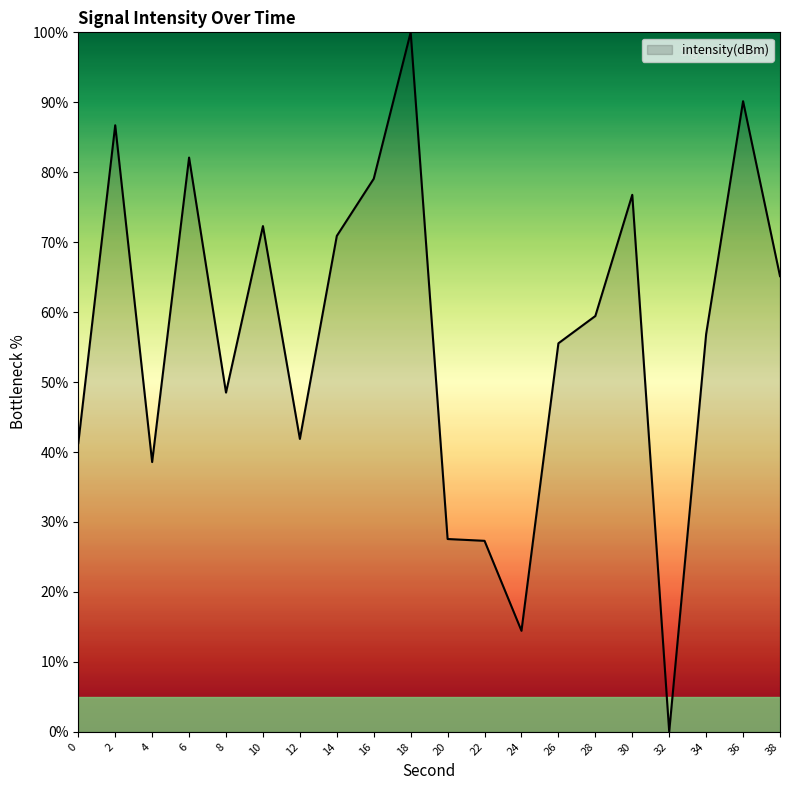

True or false: the data shows 46.8 at 18.

False